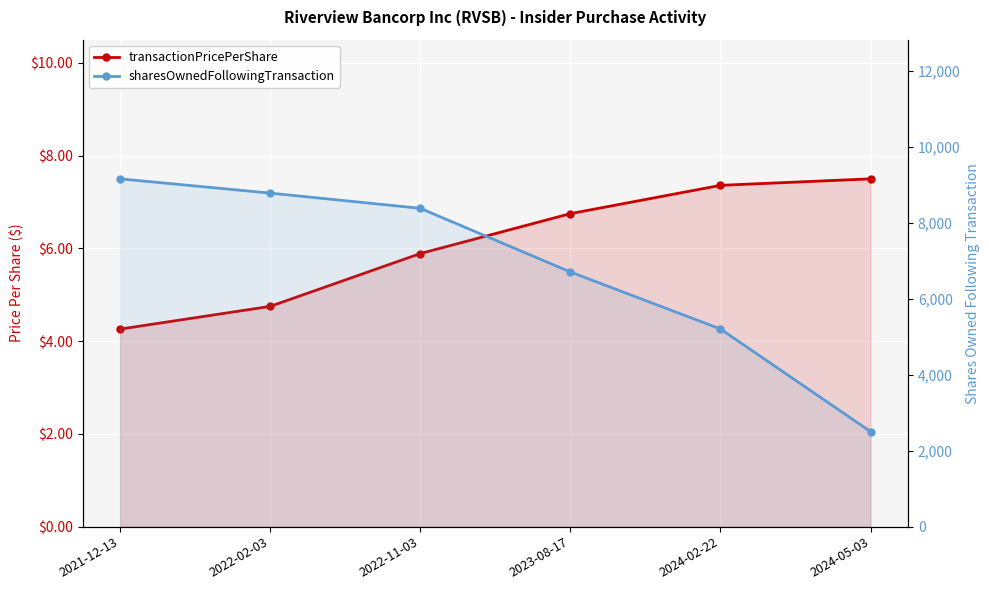

Which series has the widest spread of values?

sharesOwnedFollowingTransaction